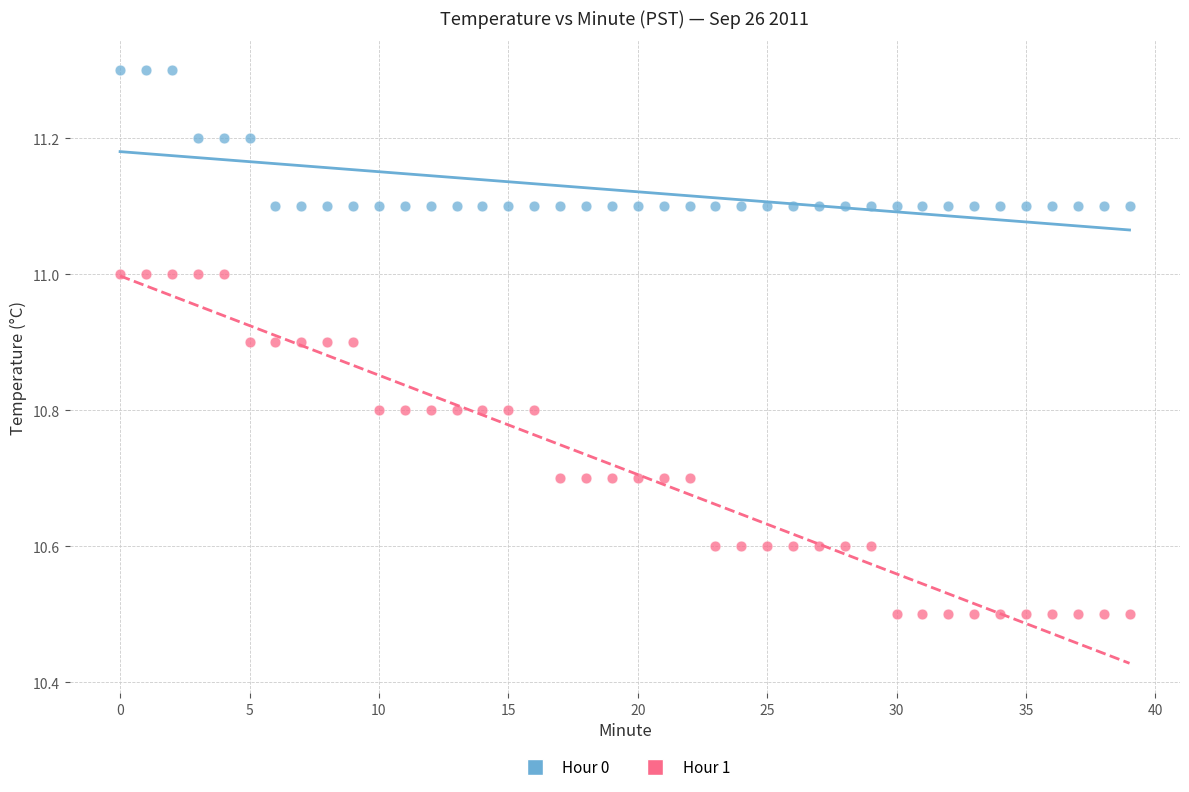

Which series reaches the maximum Y coordinate?

Hour 0